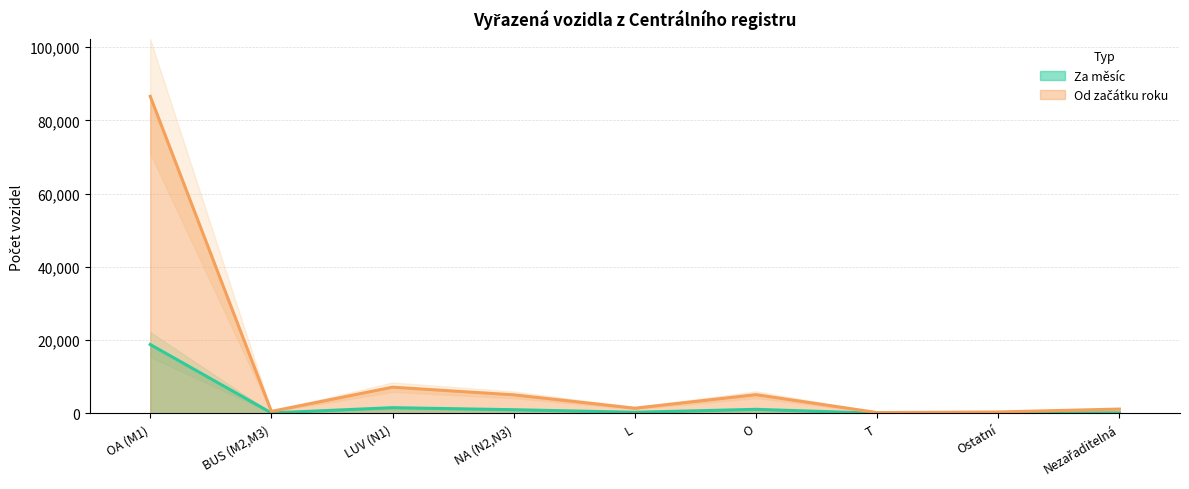

At which label does Od začátku roku first exceed 1417?

OA (M1)